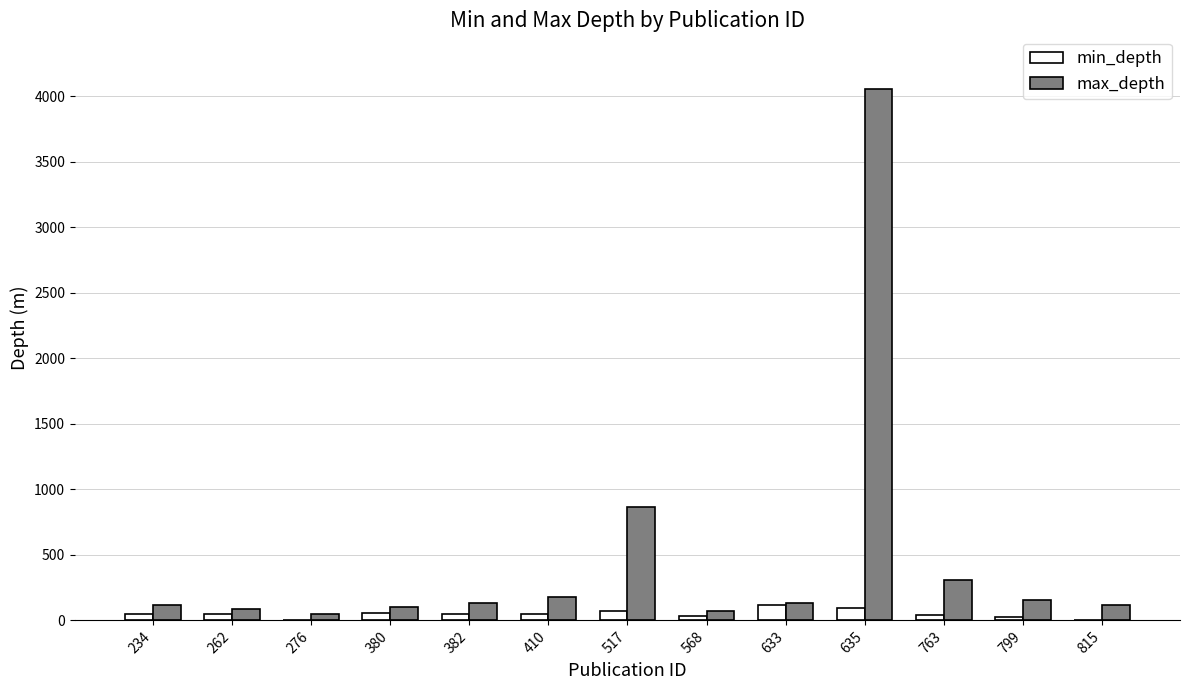

Which category has the highest value in the max_depth series?

635